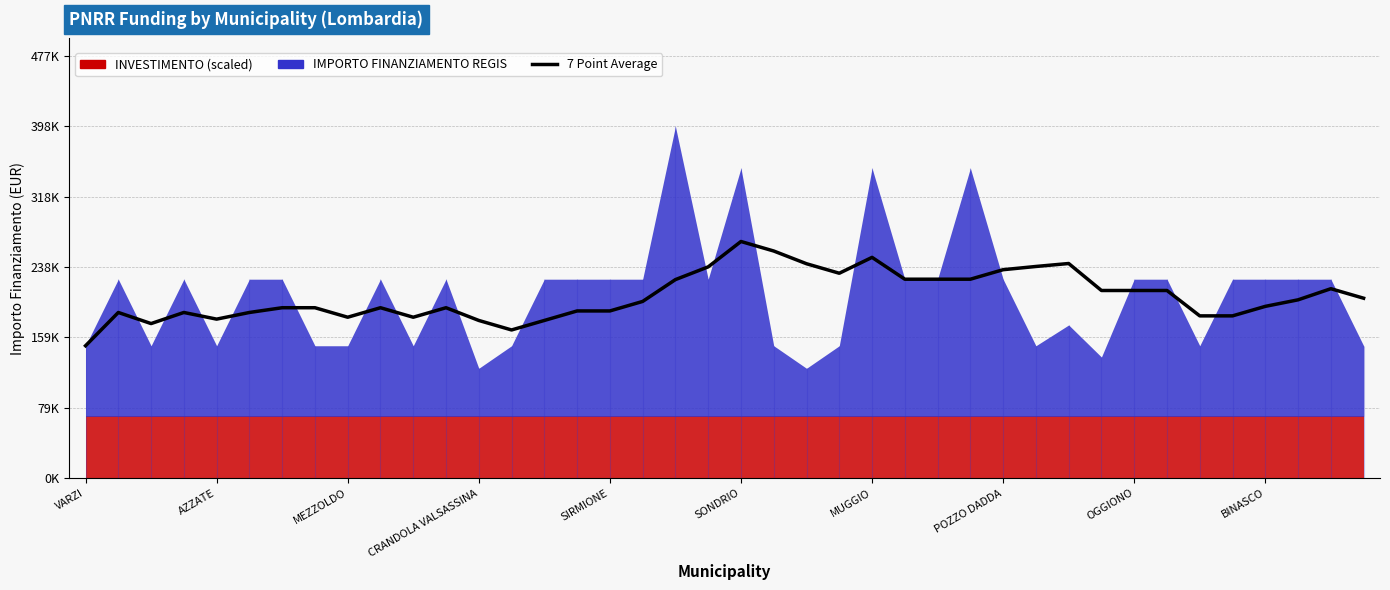

How many values are below 200072?

20